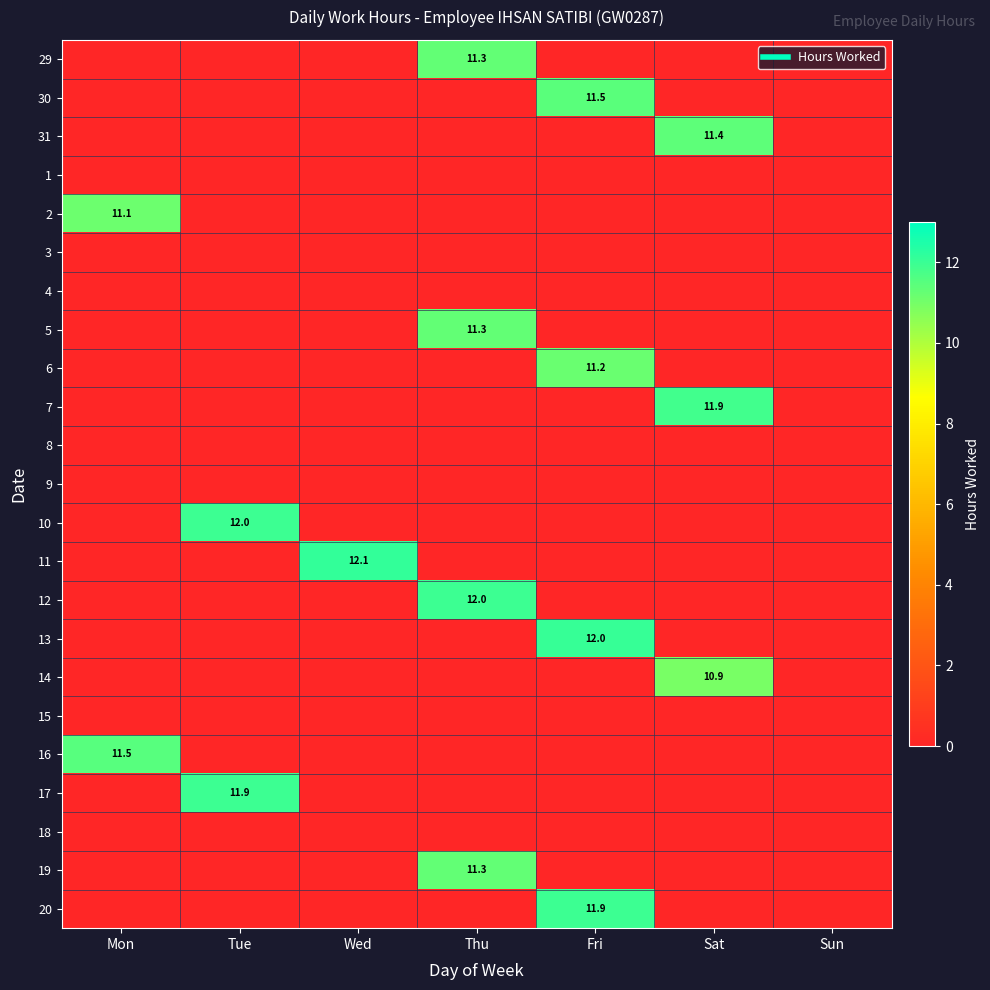

What is the total value across all series at Tue?

23.9